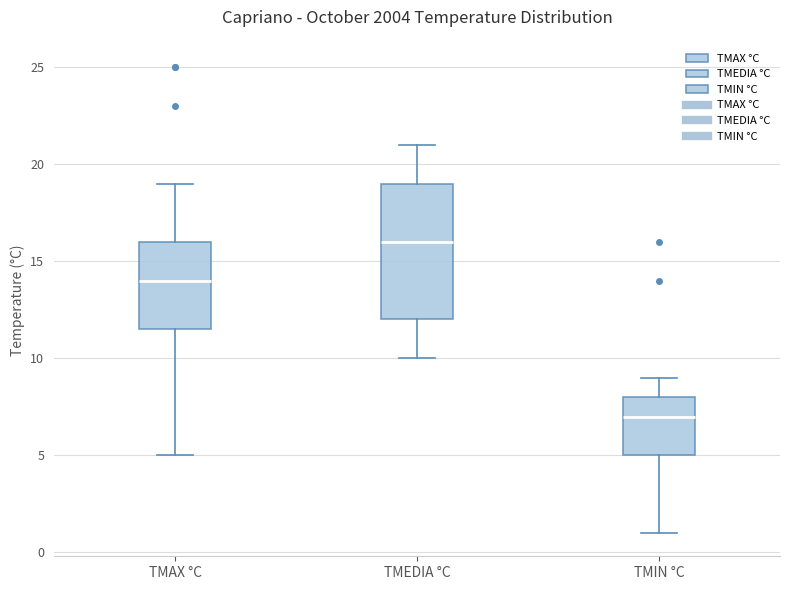

Reading left to right, transcribe this box plot: for each box, give where its median line is, the range the box spans, and where its two whiskers end, as read against the y-axis. The values are not printed on the chart, so give them approximately, as read against the axis.

TMAX °C: median 14.0, box 11.5 to 16.0, whiskers 5.0 to 19.0
TMEDIA °C: median 16.0, box 12.0 to 19.0, whiskers 10.0 to 21.0
TMIN °C: median 7.0, box 5.0 to 8.0, whiskers 1.0 to 9.0